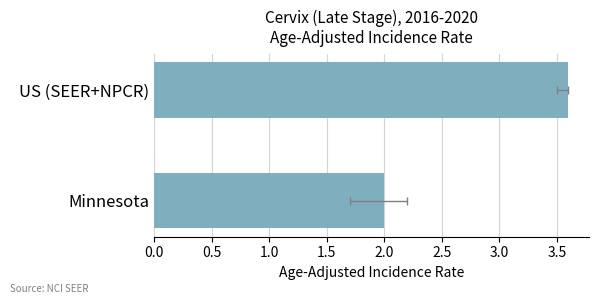

What is the ratio of the value at US (SEER+NPCR) to the value at Minnesota?

1.8